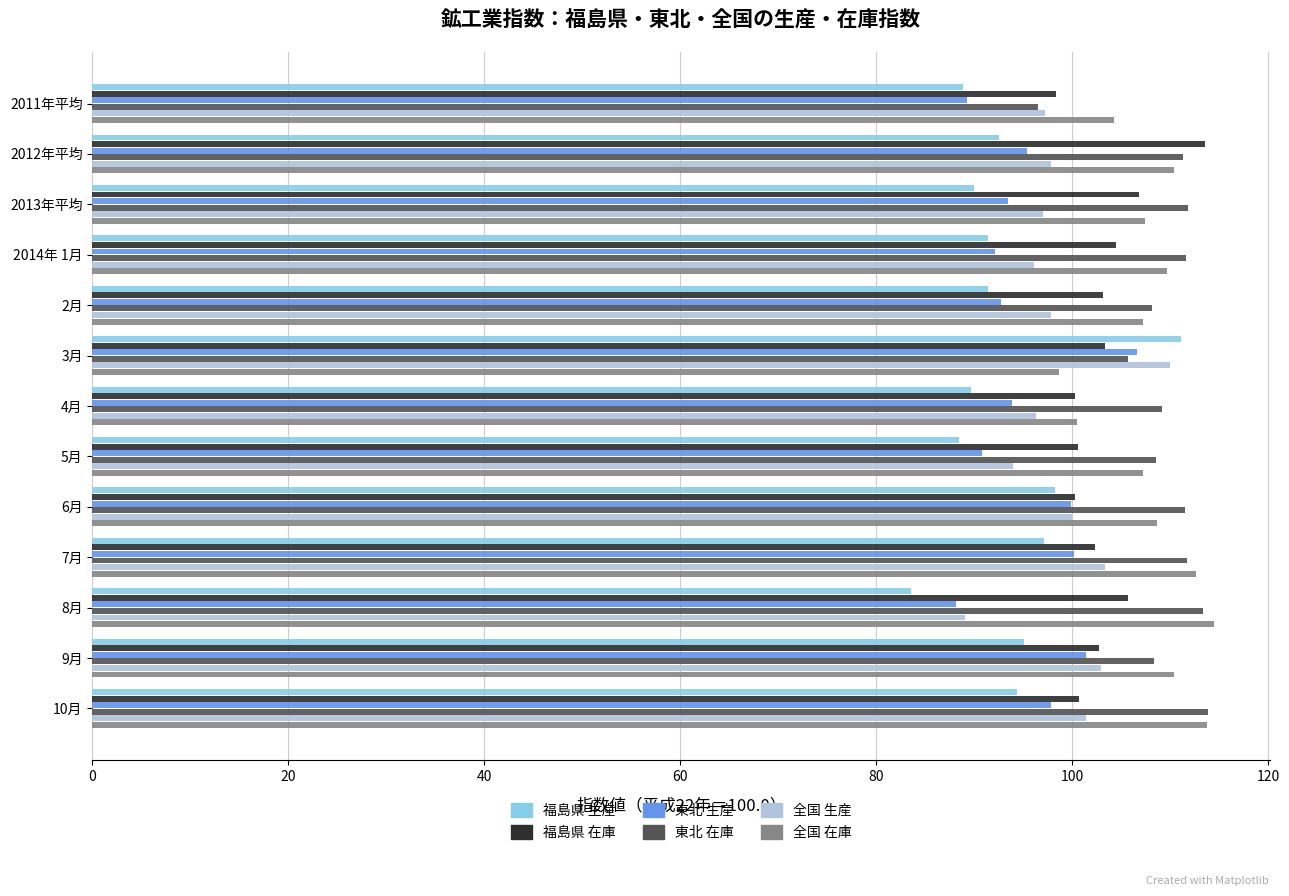

Is the value of 福島県 在庫 at 5月 greater than the value of 東北 生産 at 2月?

Yes